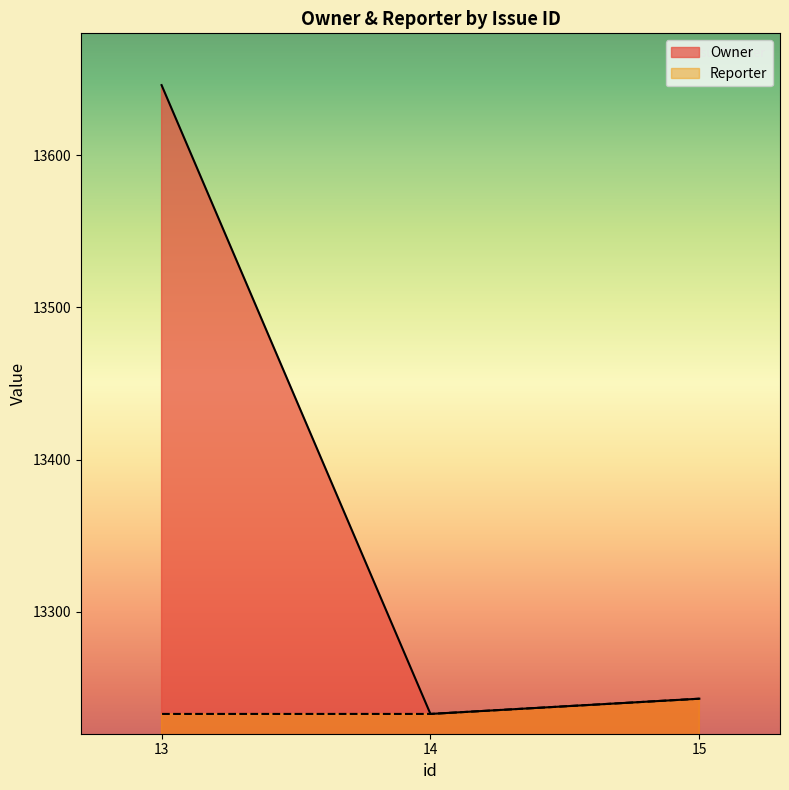

Which has a higher value, 13 or 15?

13